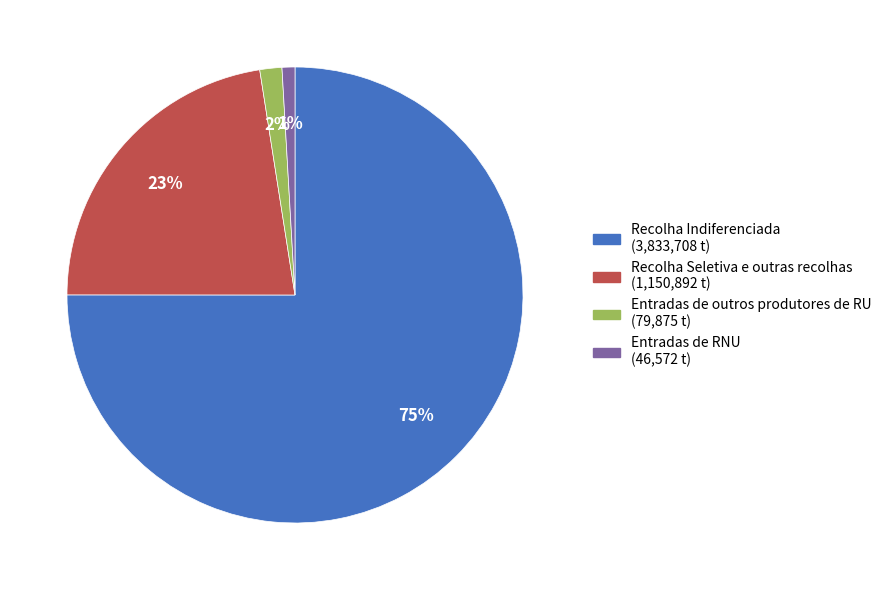

Between Recolha Seletiva e outras recolhas (1,150,892 t) and Entradas de outros produtores de RU (79,875 t), which is larger?

Recolha Seletiva e outras recolhas (1,150,892 t)